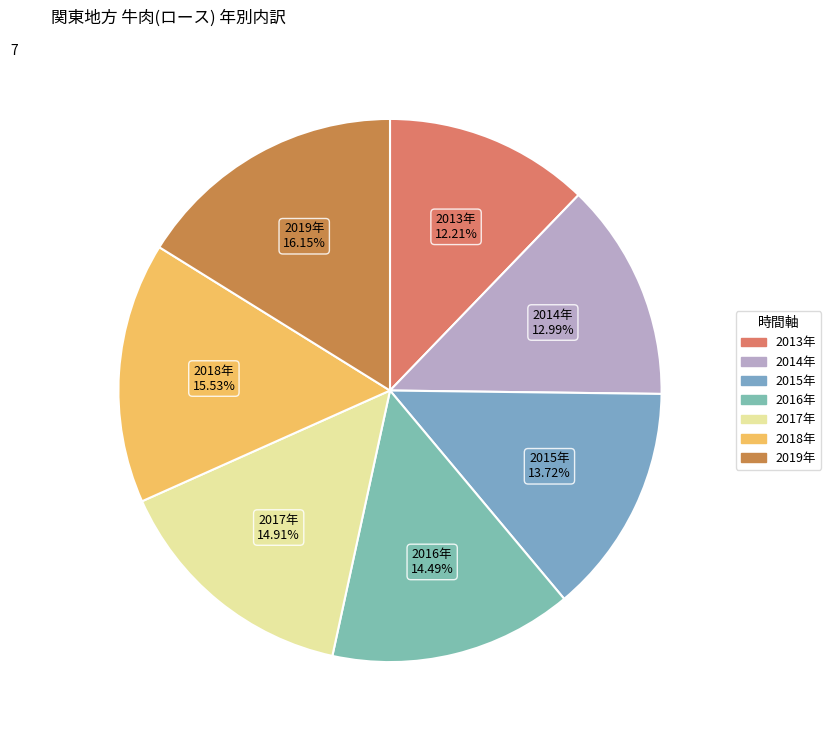

Is 2015年 the majority of the pie?

No